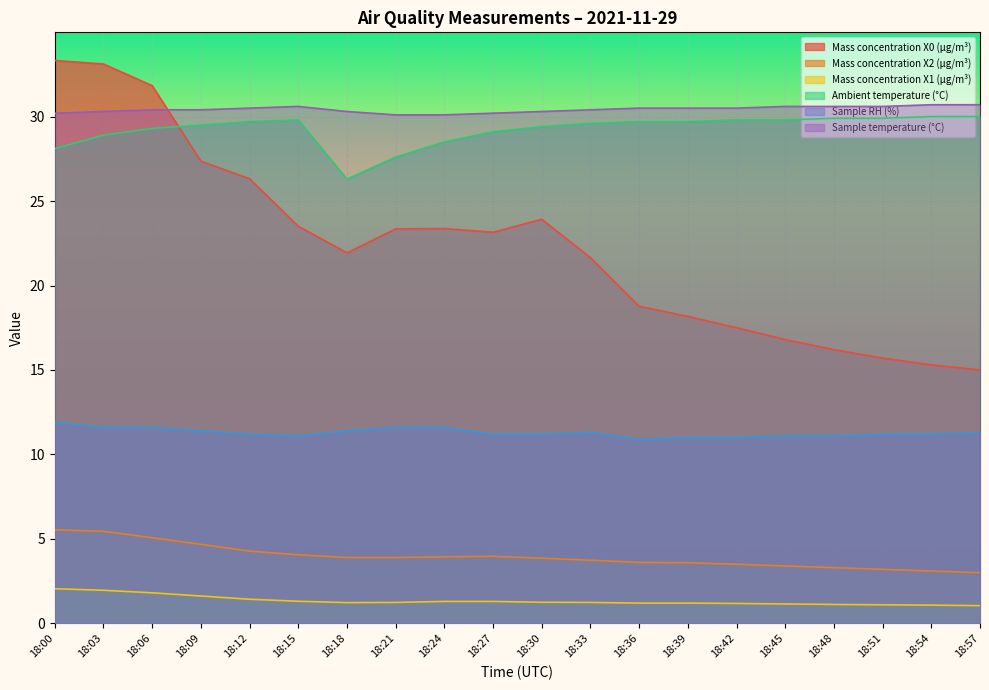

True or false: Mass concentration X2 (μg/m³) and Ambient temperature (°C) intersect in this chart.

False